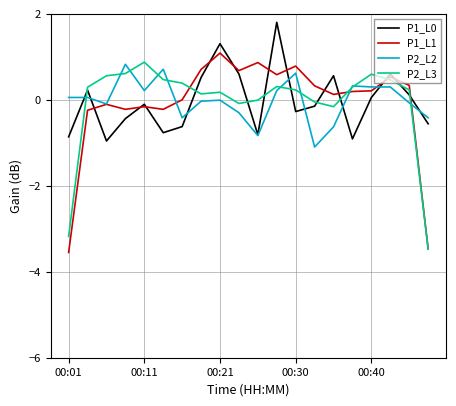

What is the maximum value shown in the chart?

1.8